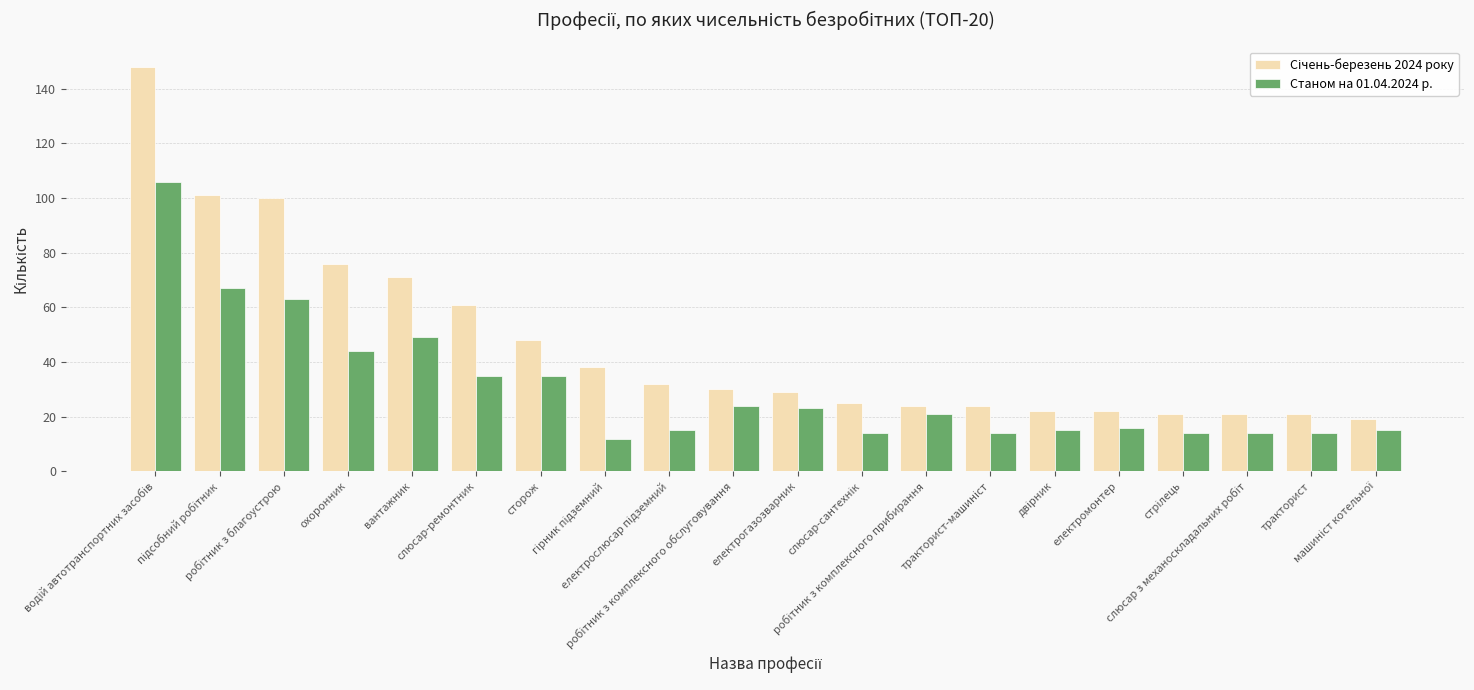

What is the sum of all Станом на 01.04.2024 р. values?

610